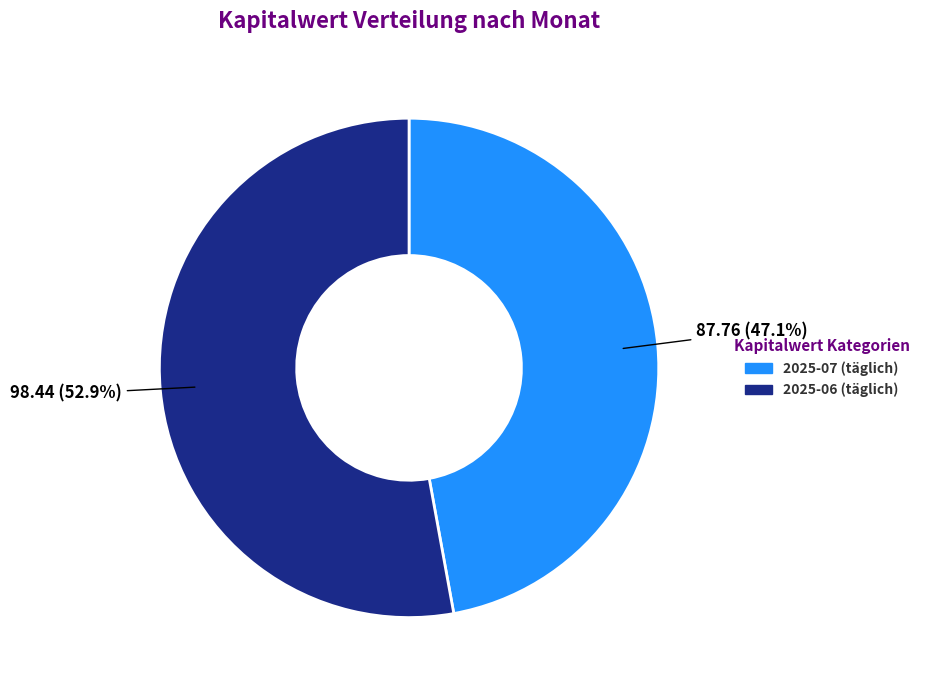

Is there any slice that represents more than half of the pie?

Yes